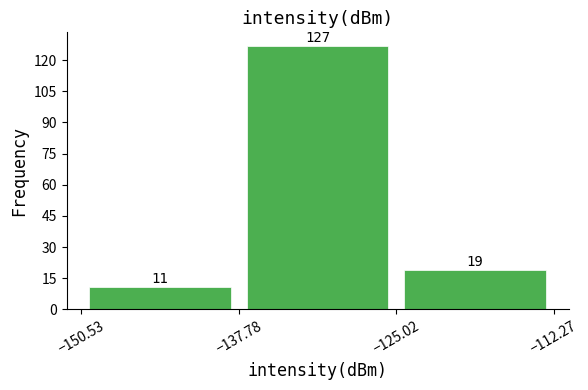

Which range on the x-axis has the tallest bar?

-137.78 to -125.02